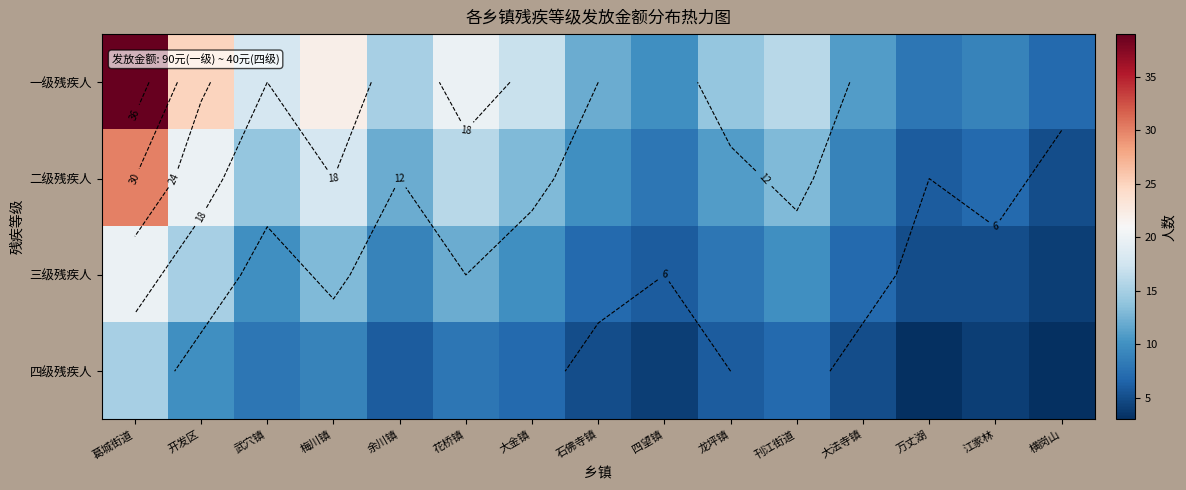

What is the difference between the maximum and minimum values in the 四级残疾人 series?

12